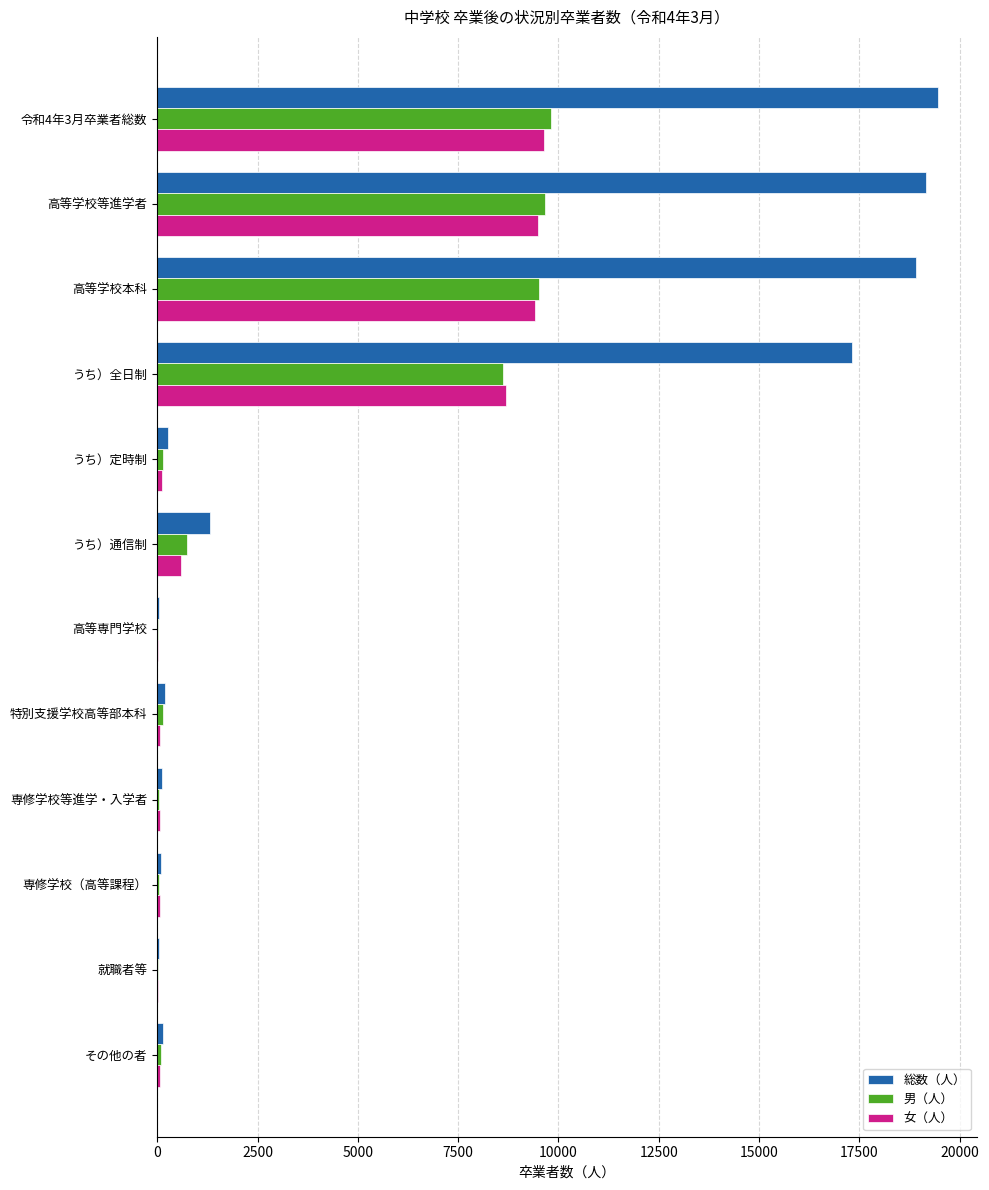

Is it true that 女（人） equals 9486 at 高等学校等進学者?

True